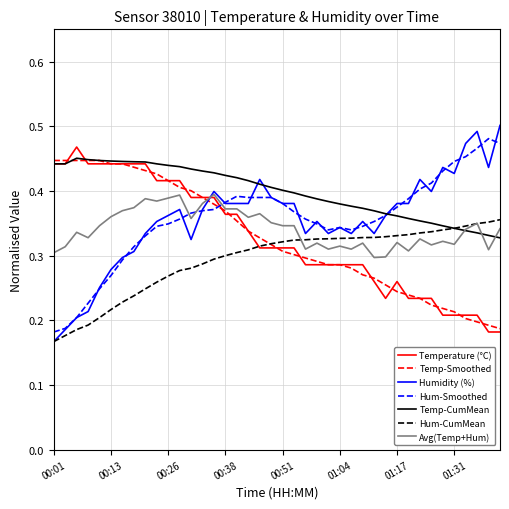

Which series has the largest total across all categories?

Temp-CumMean